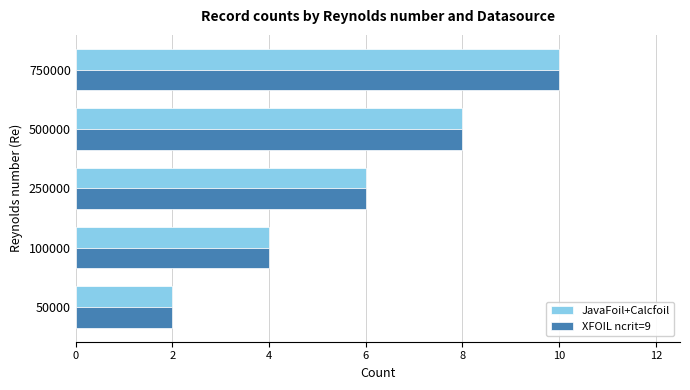

What is the total value across all series at 250000?

12